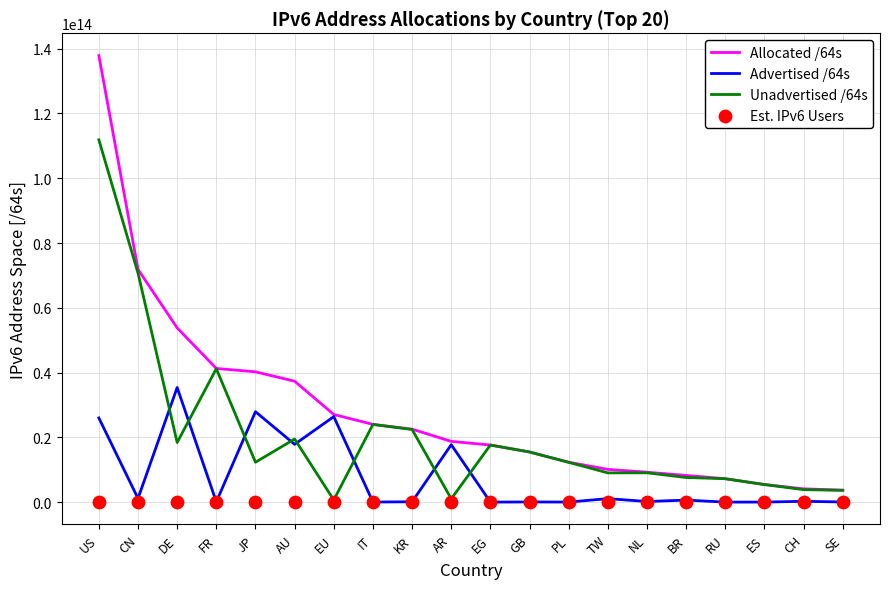

Which series contains the lowest Y value?

Est. IPv6 Users